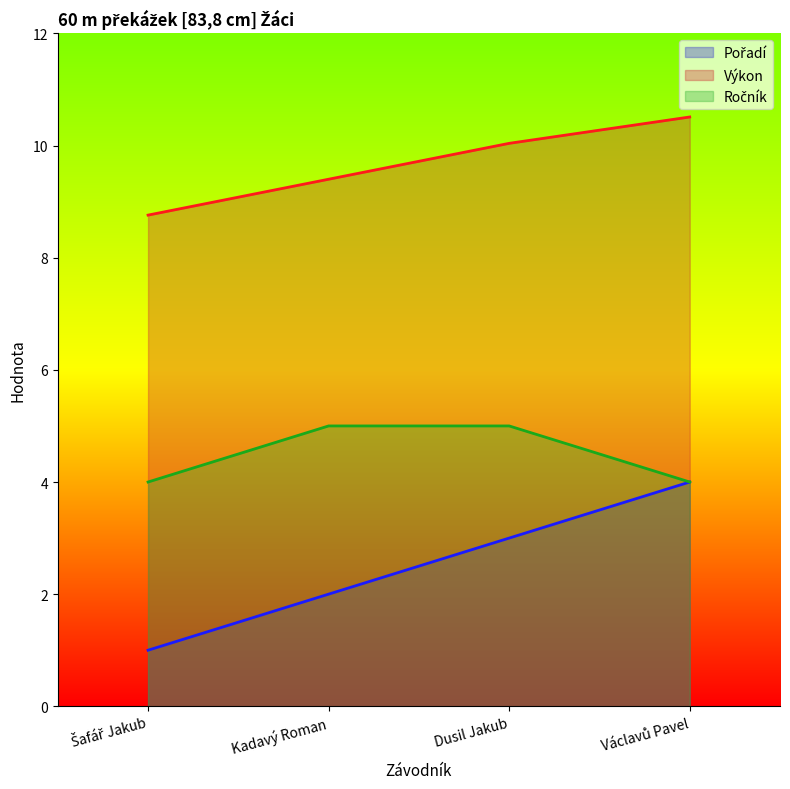

Reading left to right, extract all data points from this chart.

Pořadí: Šafář Jakub=1.0	Kadavý Roman=2.0	Dusil Jakub=3.0	Václavů Pavel=4.0
Výkon: Šafář Jakub=8.8	Kadavý Roman=9.4	Dusil Jakub=10.0	Václavů Pavel=10.5
Ročník: Šafář Jakub=4.0	Kadavý Roman=5.0	Dusil Jakub=5.0	Václavů Pavel=4.0